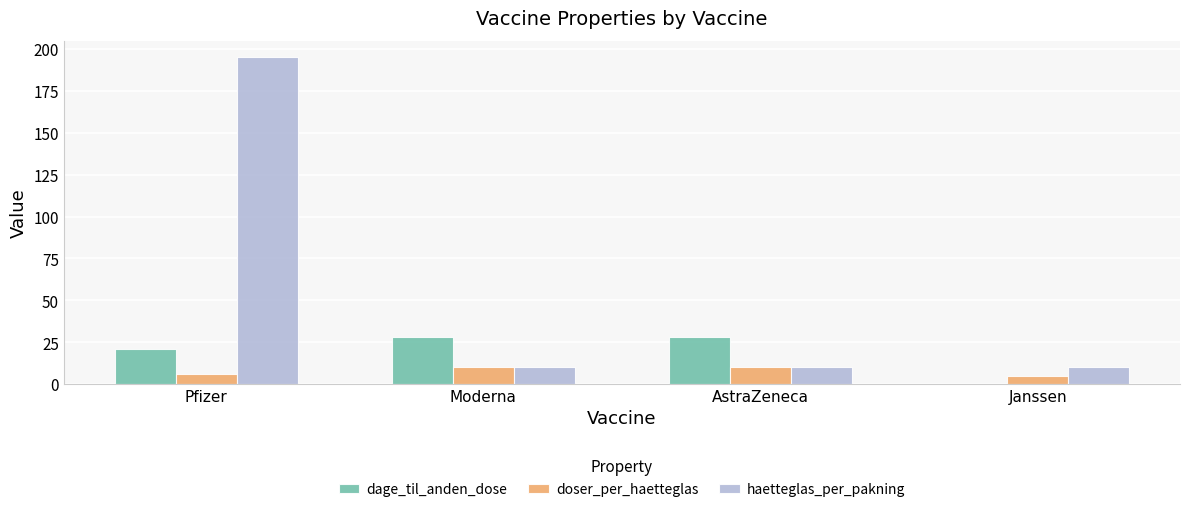

True or false: doser_per_haetteglas has a value of 10 at Moderna.

True